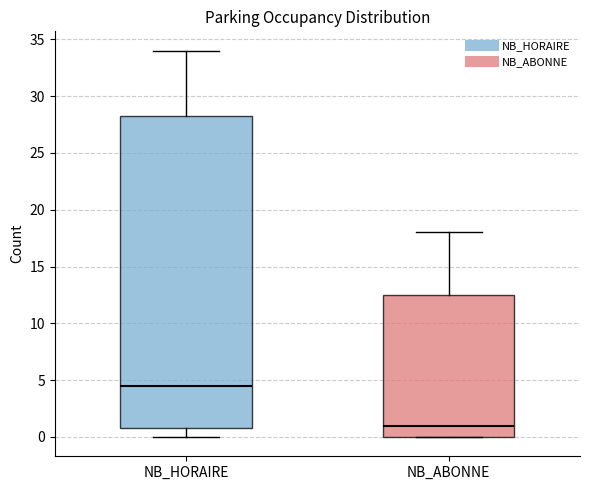

Where does the lower whisker of the box for NB_HORAIRE end on the y-axis? The values are not printed on the chart, so give them approximately, as read against the axis.

0.0